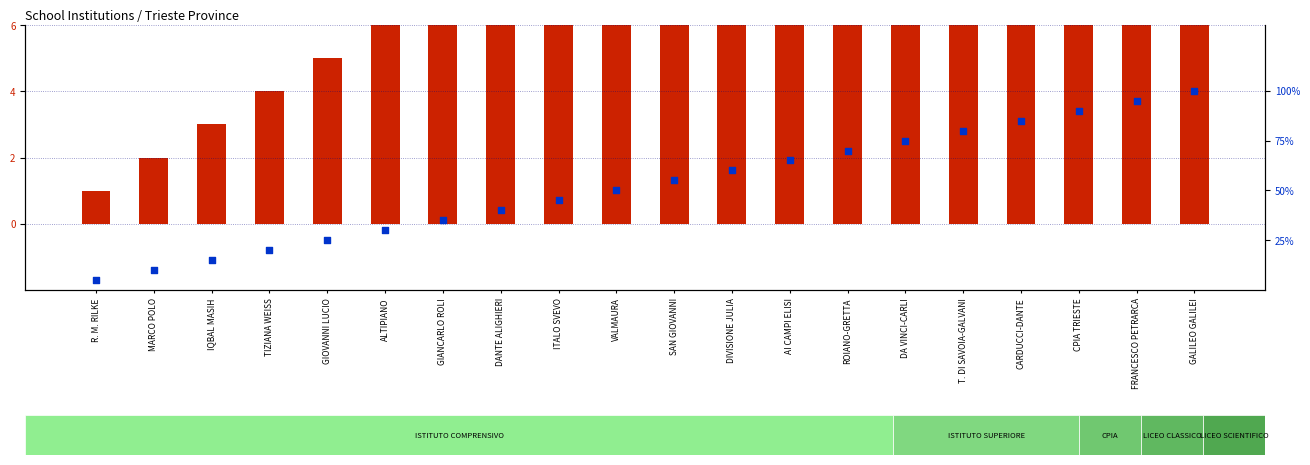

What are all the series names shown in the legend?

school index, percentile rank within the sample